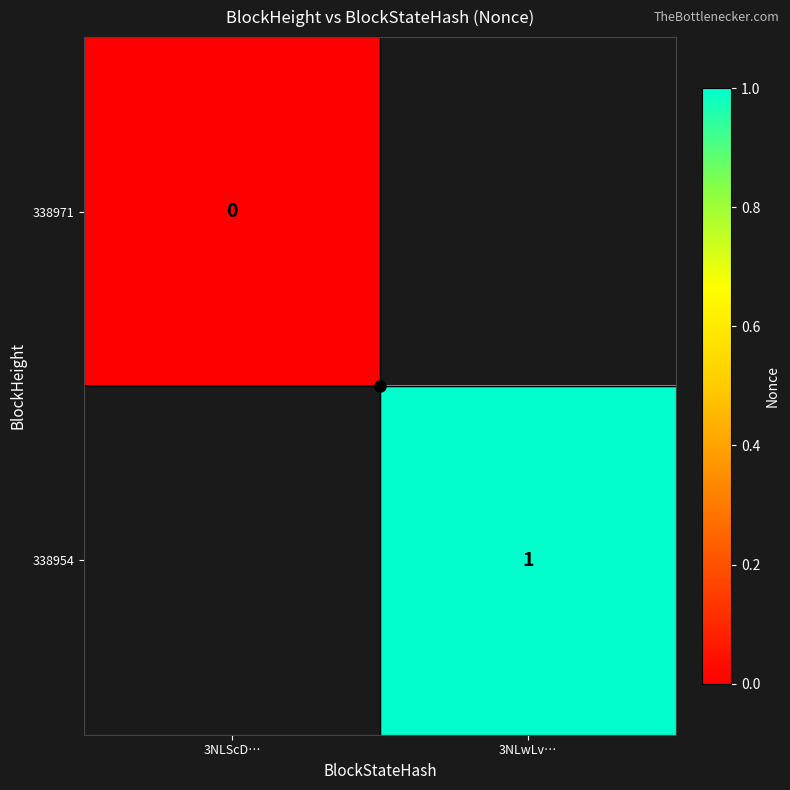

Which category has the highest value in the 338971 series?

3NLScD…